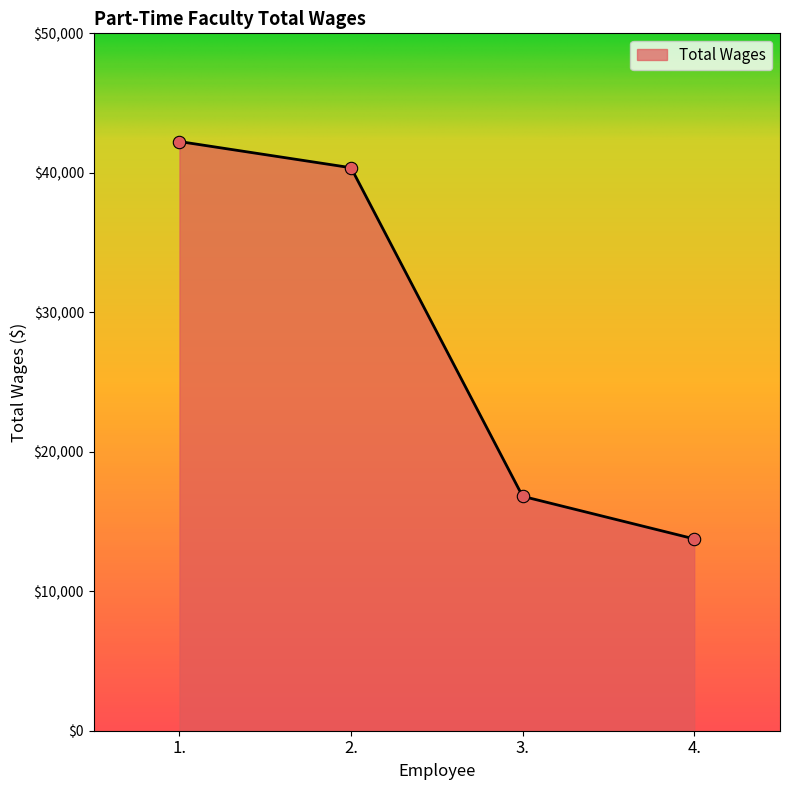

What is the ratio of the value at 1. to the value at 2.?

1.0